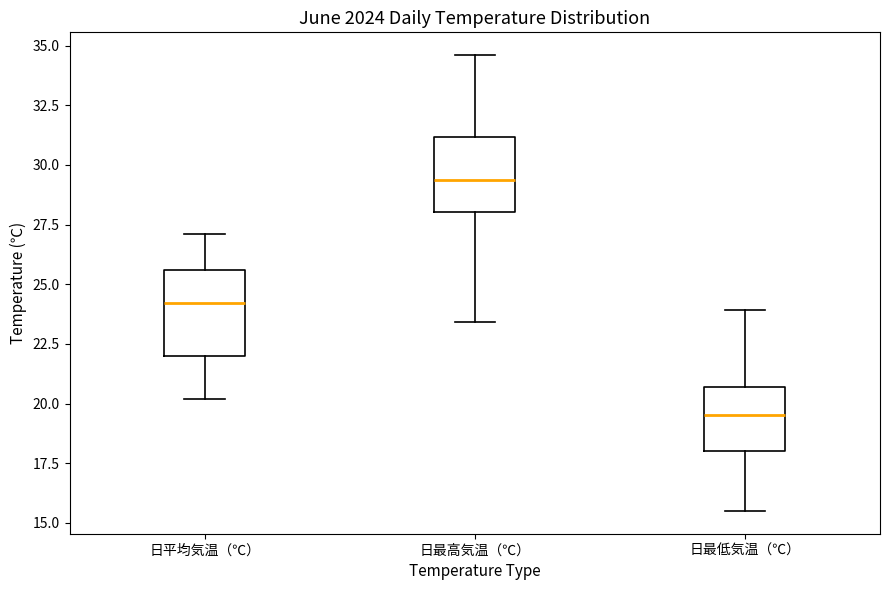

Reading left to right, read every box against the y-axis: the position of its median line, the range the box covers, and the ends of its whiskers. The values are not printed on the chart, so give them approximately, as read against the axis.

日平均気温（℃）: median 24.0, box 22.0 to 25.5, whiskers 20.0 to 27.0
日最高気温（℃）: median 29.5, box 28.0 to 31.0, whiskers 23.5 to 34.5
日最低気温（℃）: median 19.5, box 18.0 to 20.5, whiskers 15.5 to 24.0